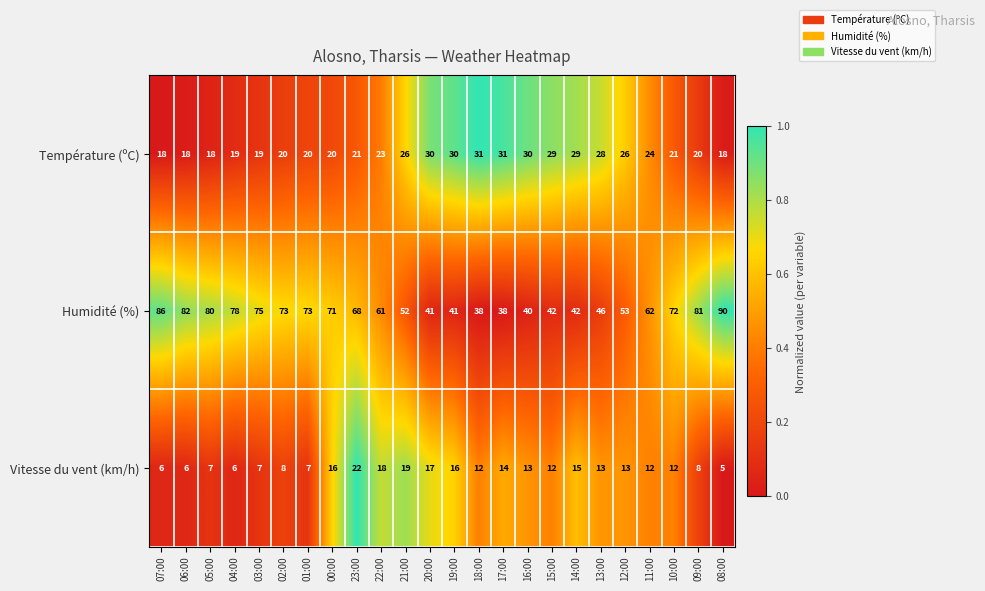

Which series has the largest total across all categories?

Humidité (%)